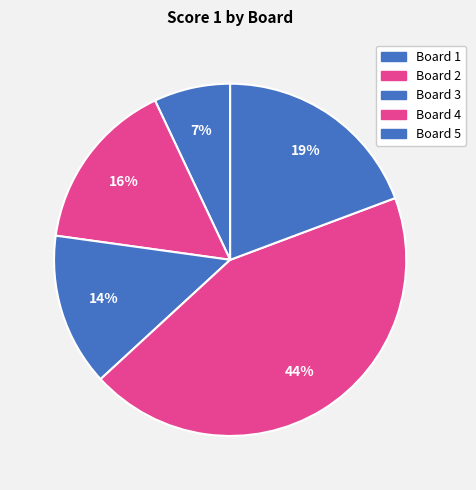

What percentage is the Board 5 slice, to the nearest percent?

19%